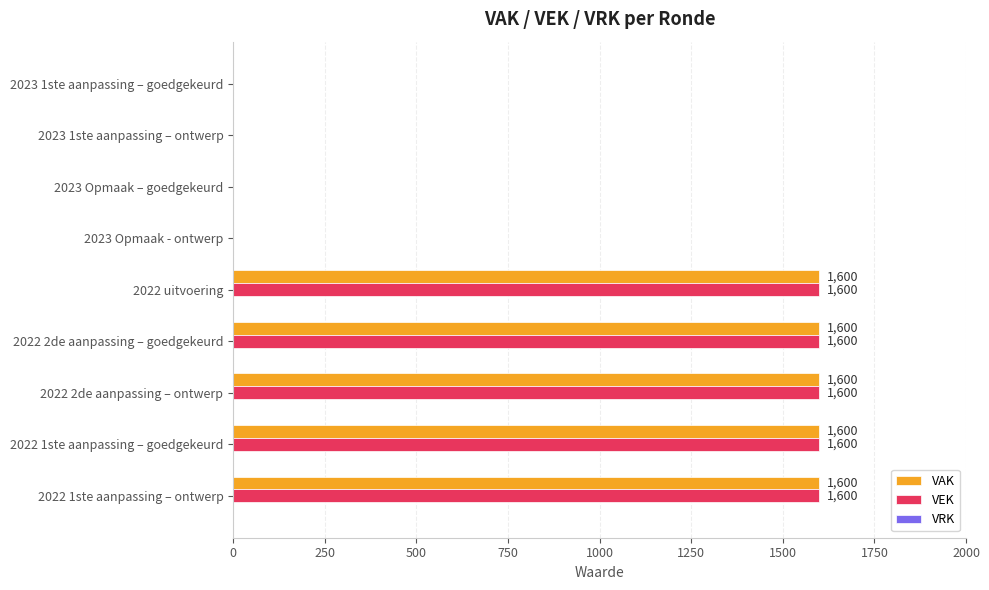

What is the total value across all series at 2022 uitvoering?

3200